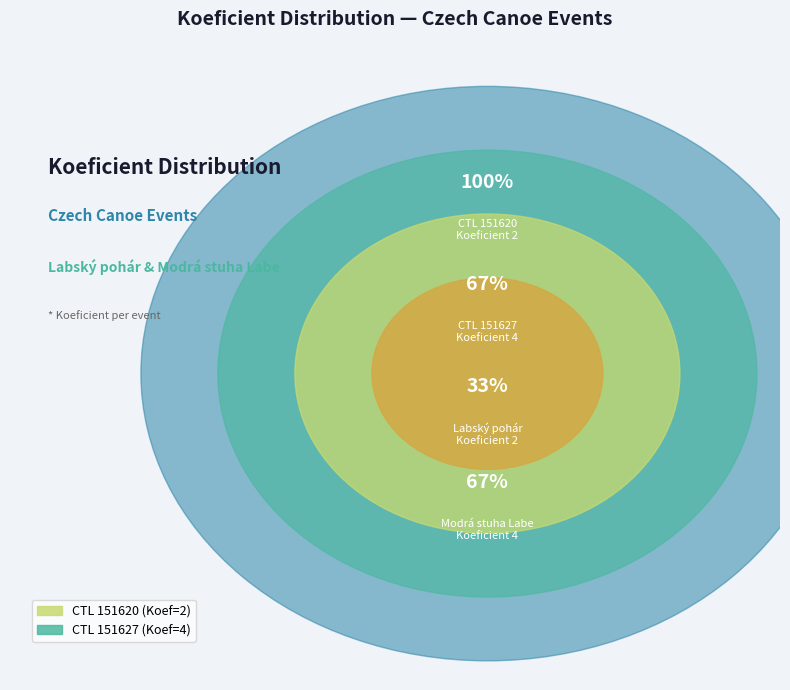

What percentage is the 151627 slice, to the nearest percent?

67%